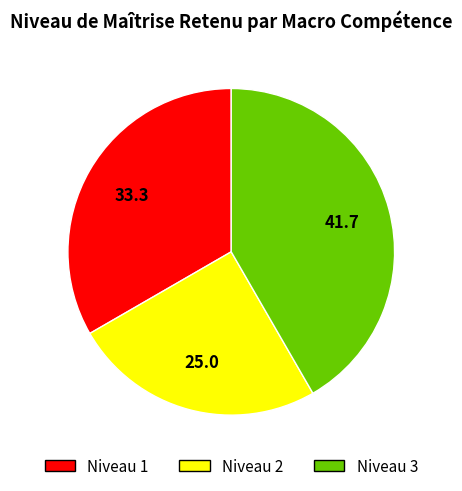

Is there any slice that represents more than half of the pie?

No